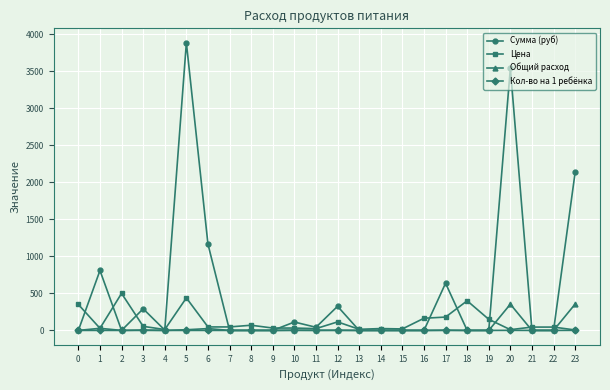

What is the difference between the maximum and second lowest values in the Общий расход series?

356.0